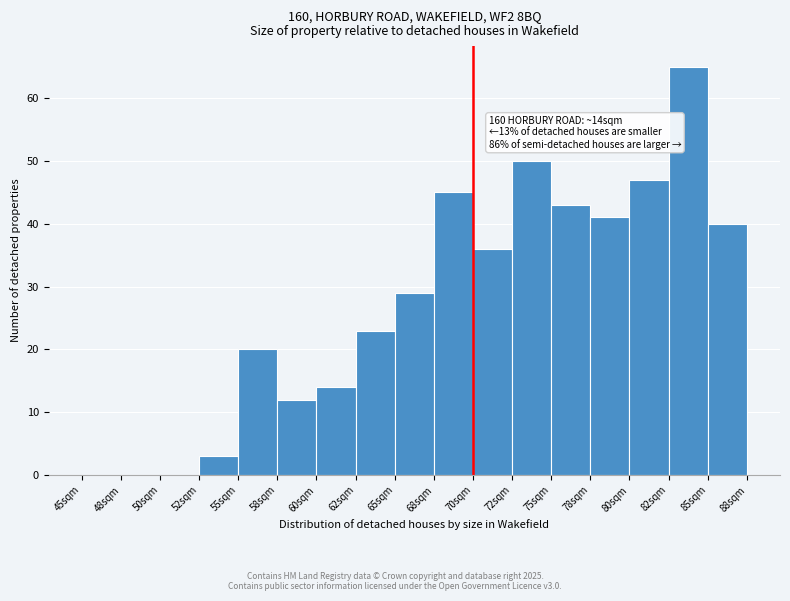

Reading left to right, extract all data points from this chart.

45sqm=0	48sqm=0	50sqm=0	52sqm=3	55sqm=20	58sqm=12	60sqm=14	62sqm=23	65sqm=29	68sqm=45	70sqm=36	72sqm=50	75sqm=43	78sqm=41	80sqm=47	82sqm=65	85sqm=40